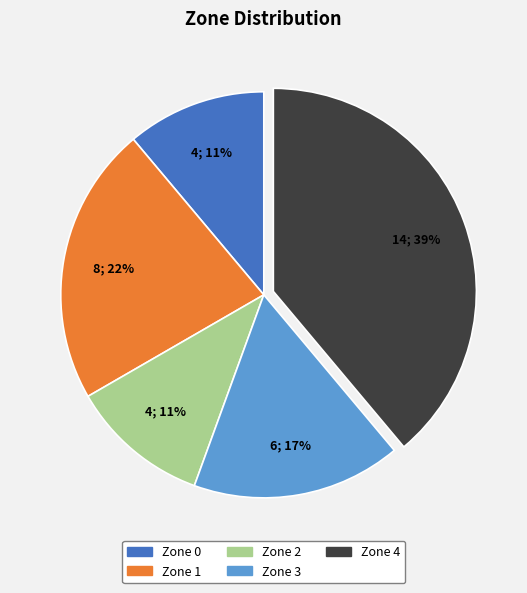

What is the largest slice in the pie chart?

Zone 4